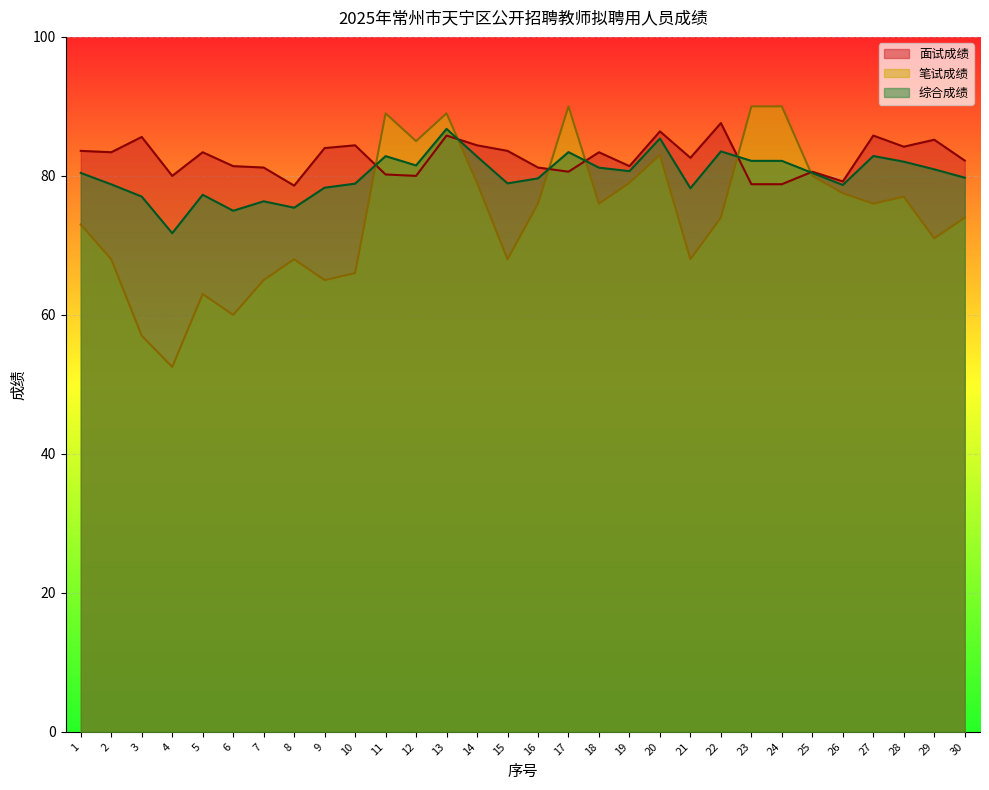

At which label does 面试成绩 reach its minimum?

8